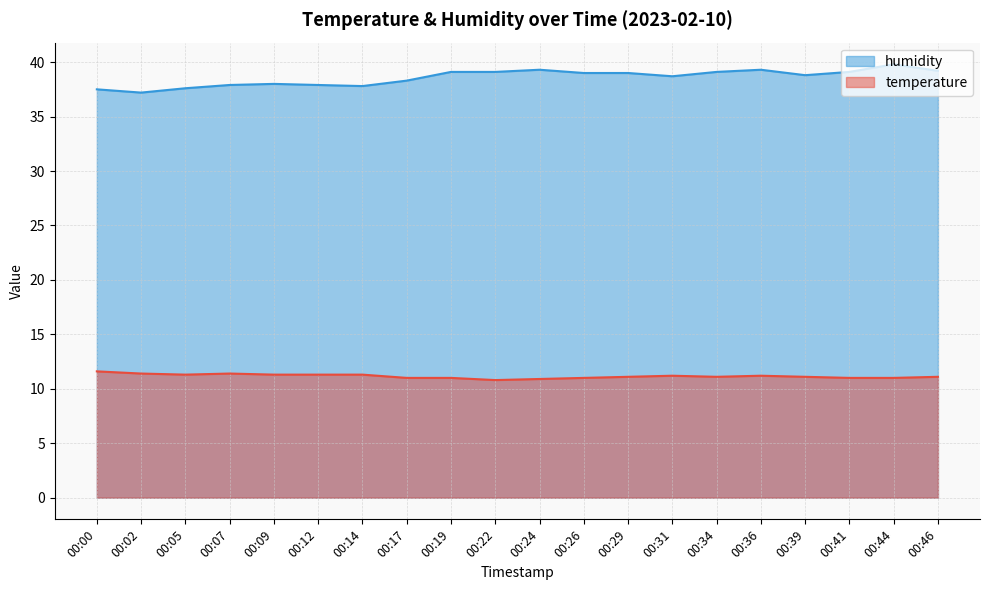

Rank the series by their maximum value, from lowest to highest.

temperature, humidity